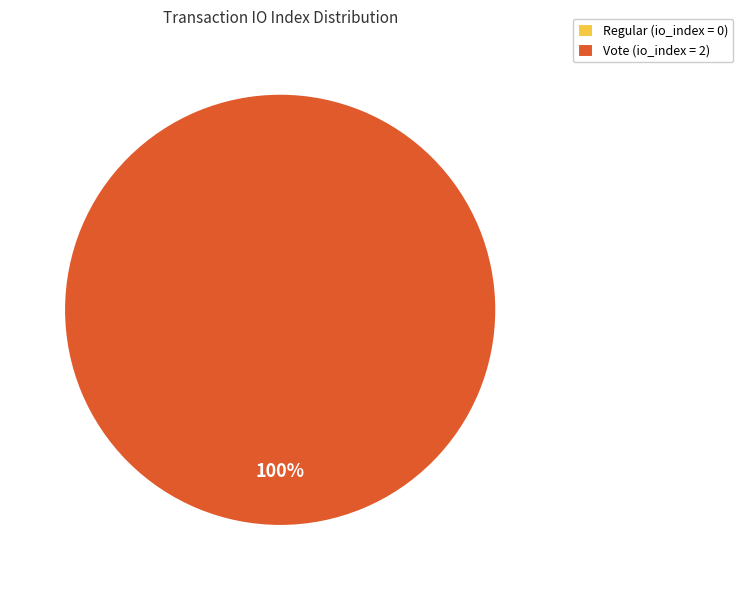

To the nearest percent, what portion does Vote (index 2) represent?

100%